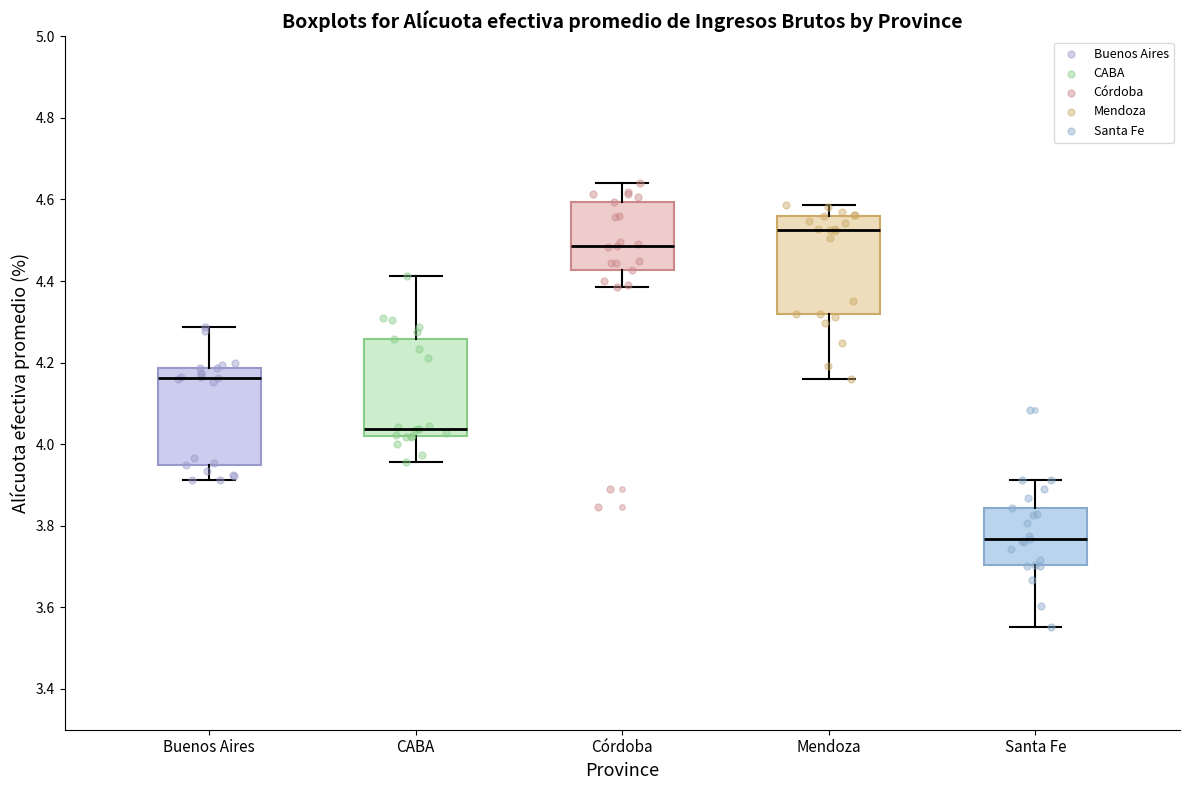

Reading left to right, transcribe this box plot: for each box, give where its median line is, the range the box spans, and where its two whiskers end, as read against the y-axis. The values are not printed on the chart, so give them approximately, as read against the axis.

Buenos Aires: median 4.16, box 3.94 to 4.18, whiskers 3.92 to 4.28
CABA: median 4.04, box 4.02 to 4.26, whiskers 3.96 to 4.42
Córdoba: median 4.48, box 4.42 to 4.60, whiskers 4.38 to 4.64
Mendoza: median 4.52, box 4.32 to 4.56, whiskers 4.16 to 4.58
Santa Fe: median 3.76, box 3.70 to 3.84, whiskers 3.56 to 3.92